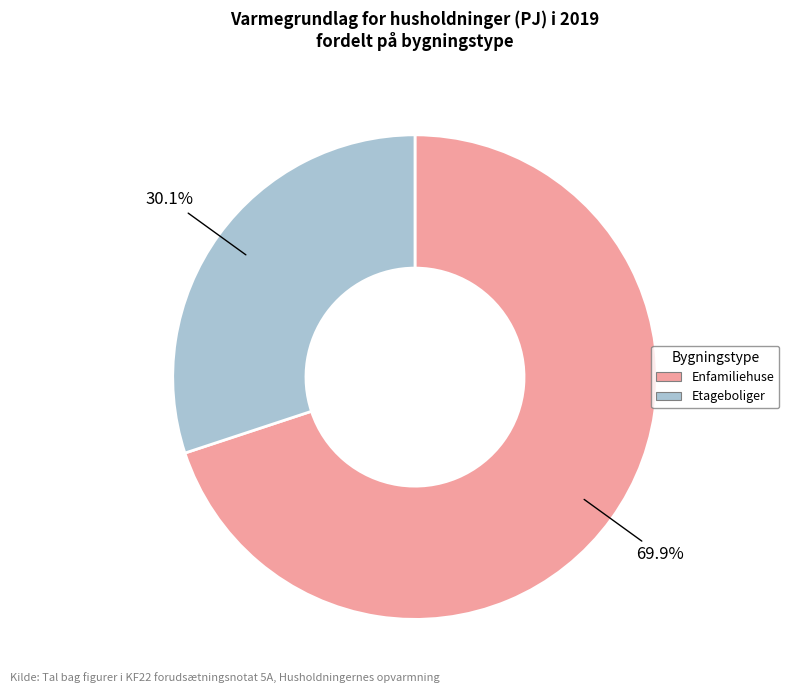

Which category has the smallest portion of the pie?

Etageboliger